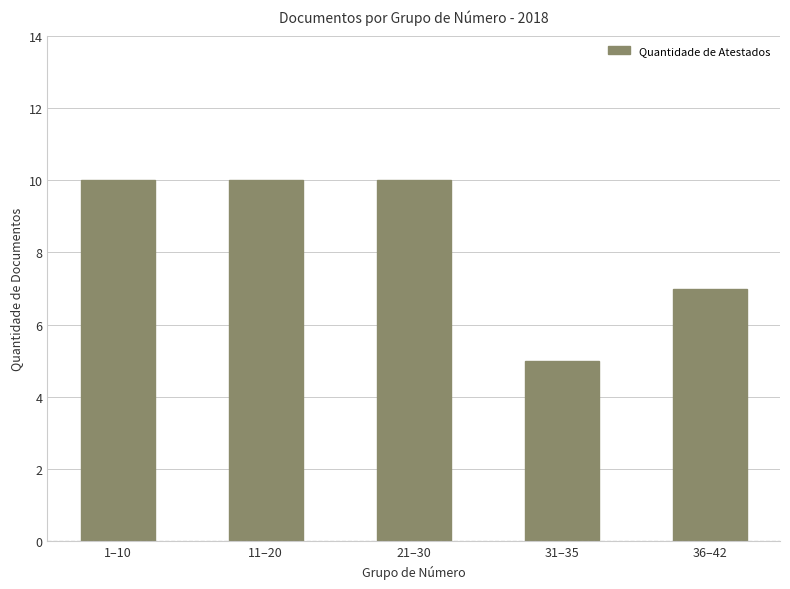

Reading left to right, what are all the values shown in this chart?

10	10	10	5	7